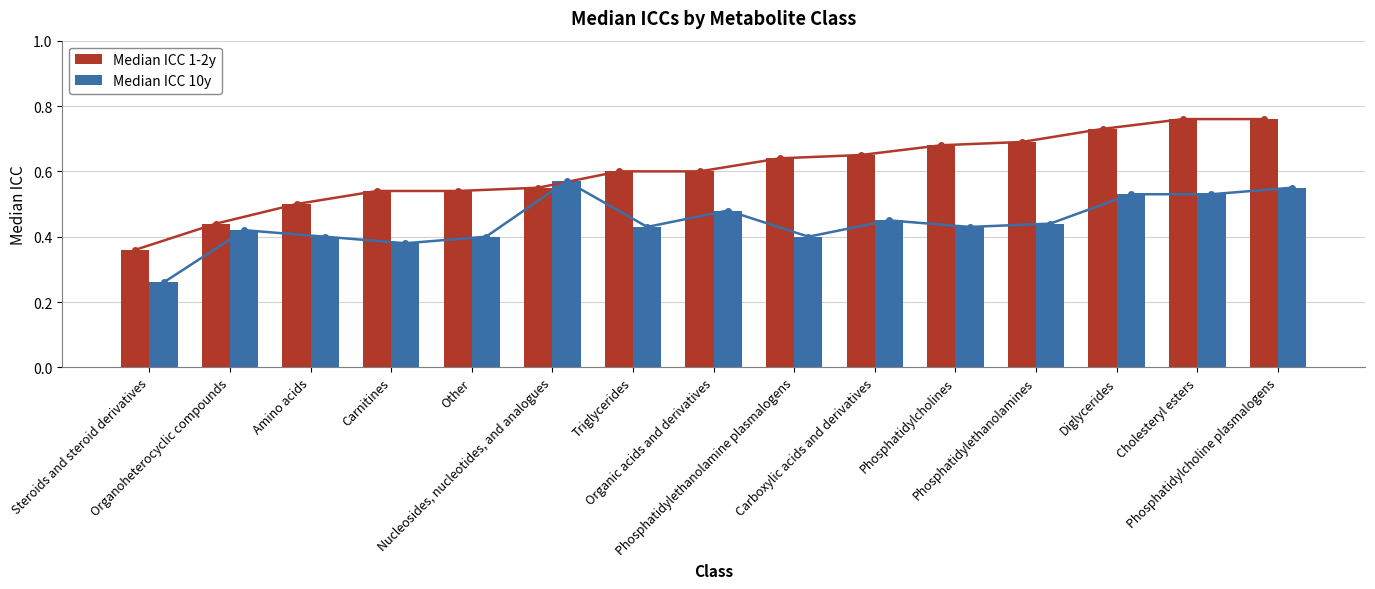

Rank the series by their maximum value, from highest to lowest.

Median ICC 1-2y, Median ICC 10y